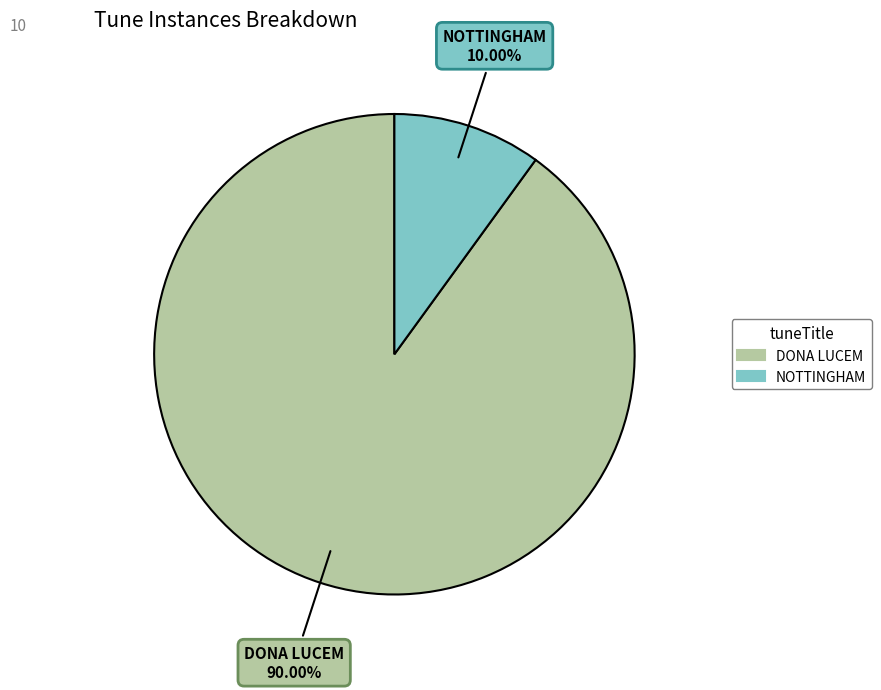

How many slices are in this pie chart?

2